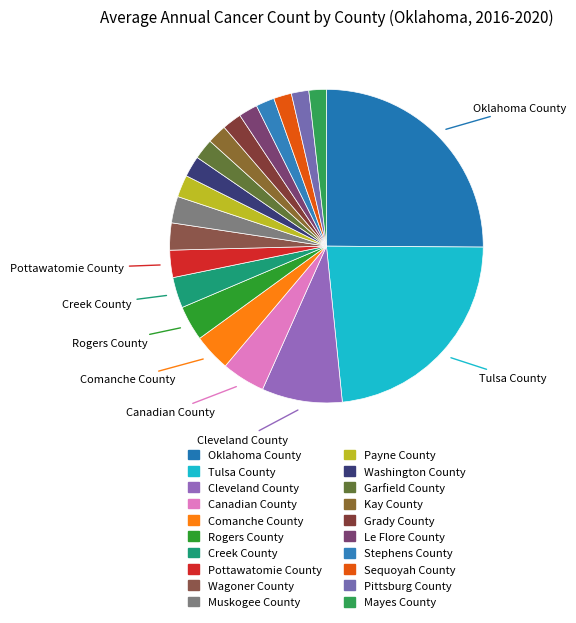

The Sequoyah County slice represents 2% of the pie. True or false?

True